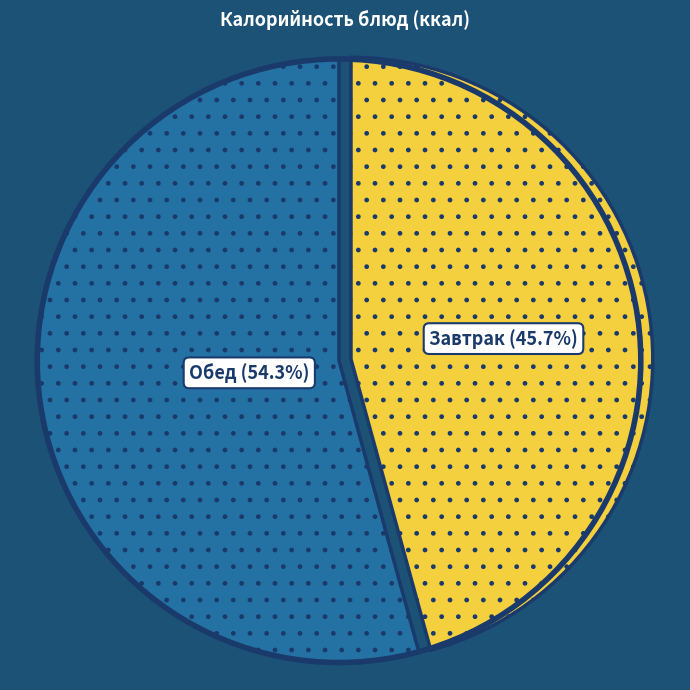

Is there a majority slice in this chart?

Yes